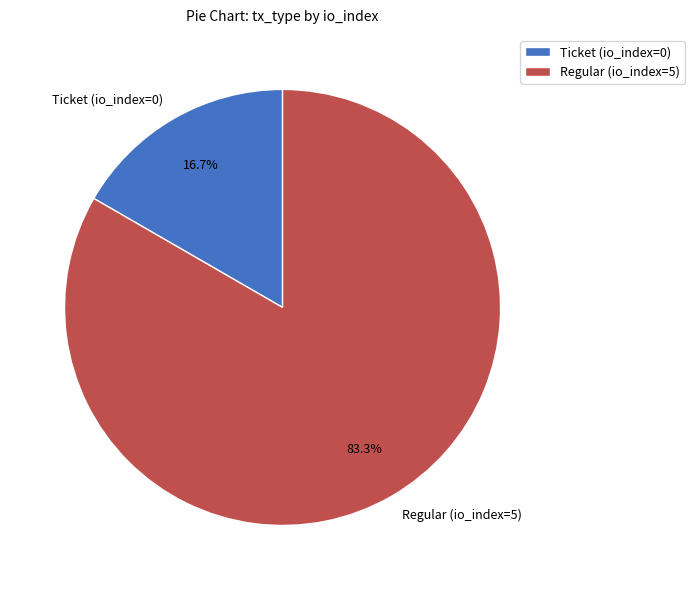

Between Ticket (io_index=0) and Regular (io_index=5), which is larger?

Regular (io_index=5)